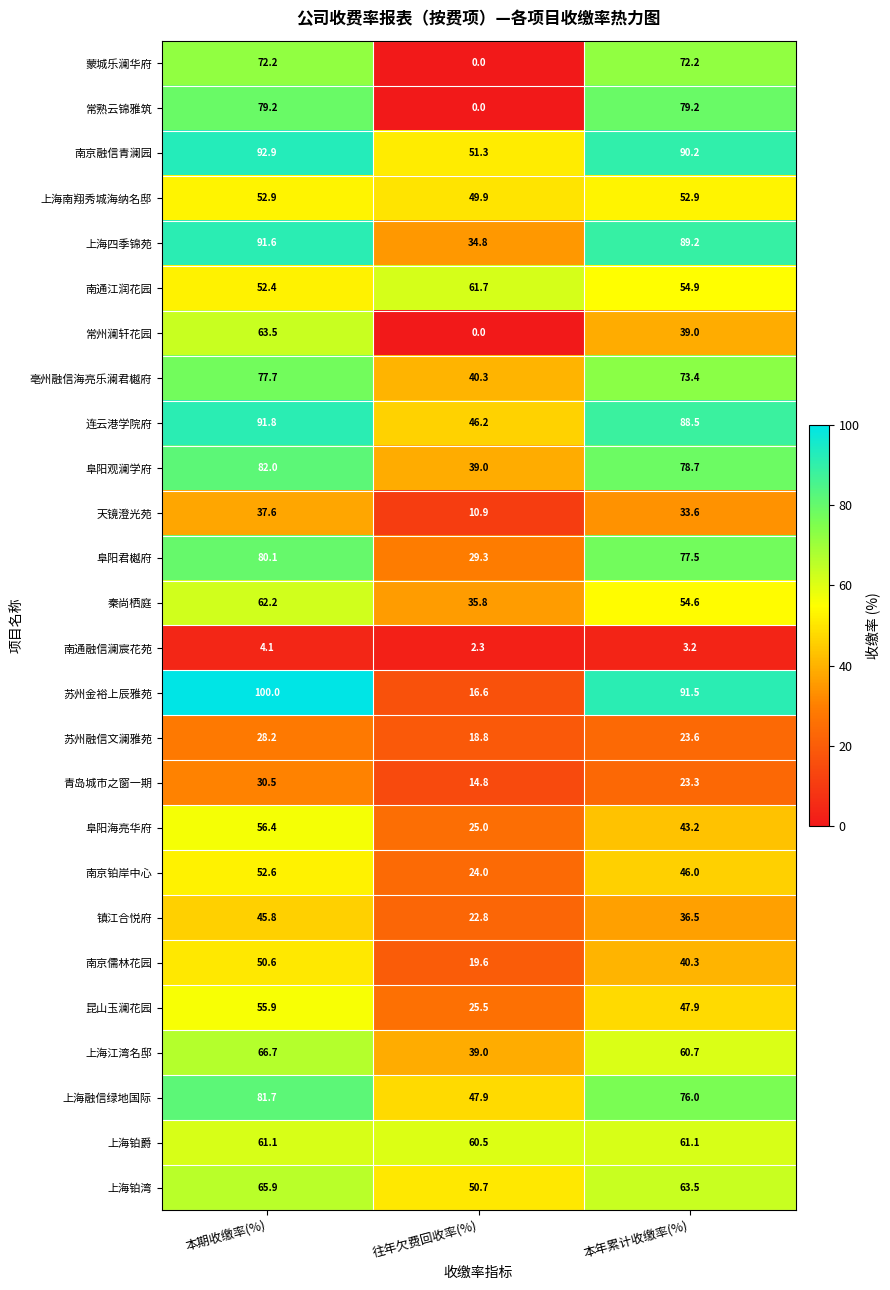

At which category does the chart reach its peak across all series?

本期收缴率(%)